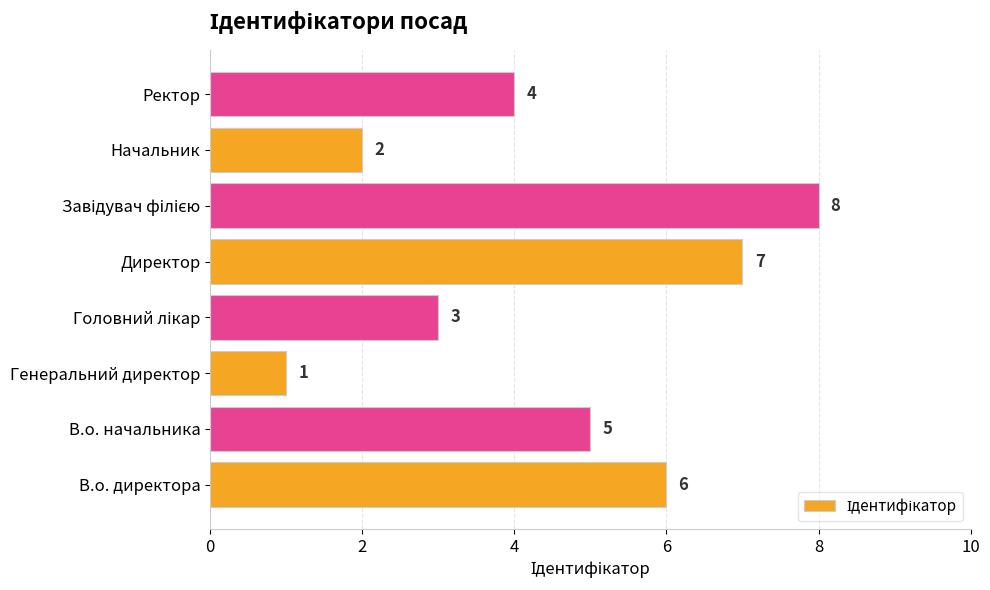

What is the maximum value shown in the chart?

8